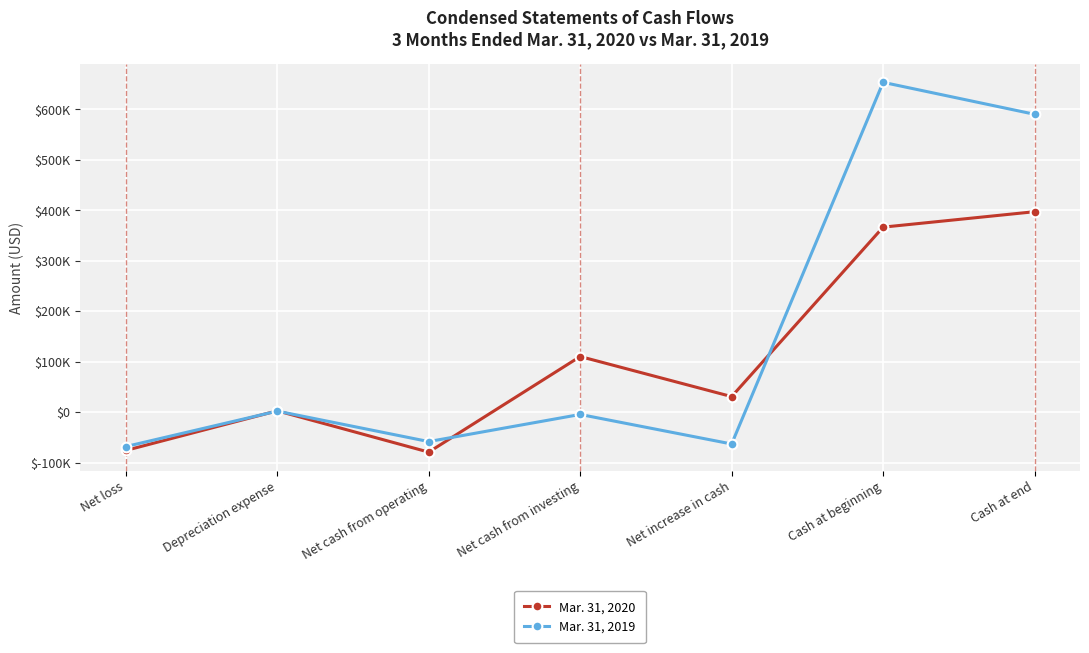

List the series in order of their overall mean, highest first.

Mar. 31, 2019, Mar. 31, 2020